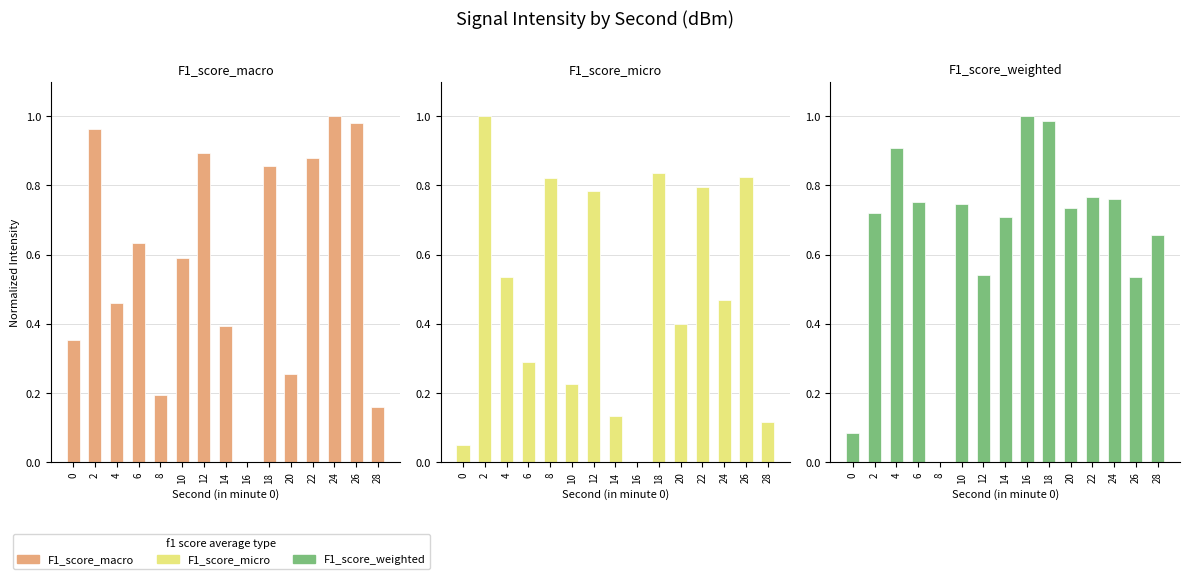

The F1_score_micro series shows 0.2 at 4. True or false?

False